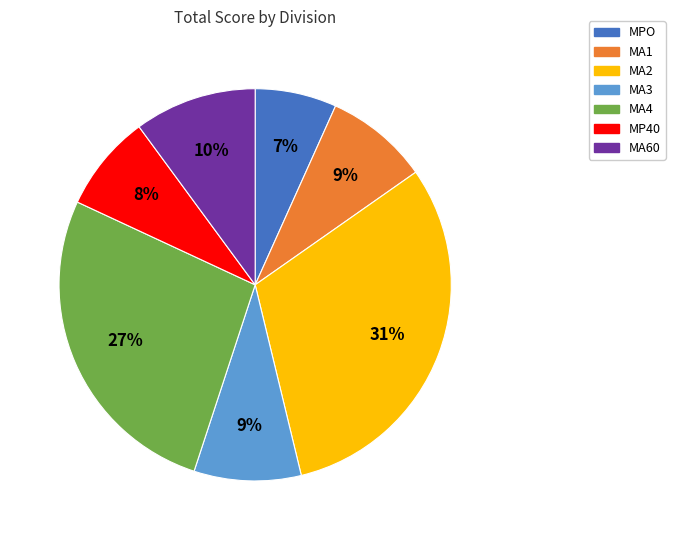

Is it true that MA4 is 27% of the pie?

True